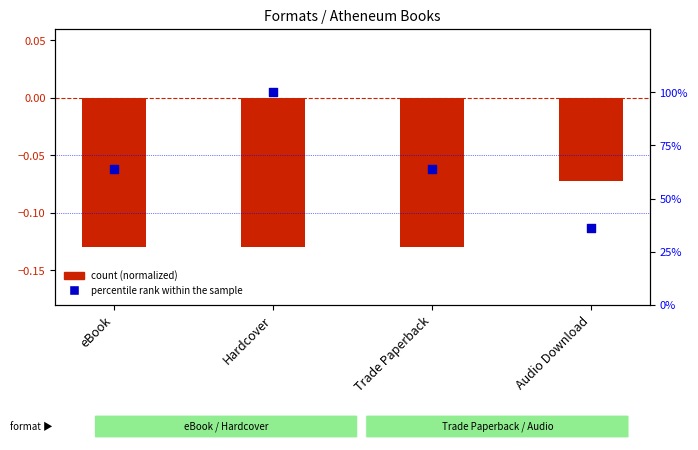

At which category is the sum across all series the highest?

Hardcover